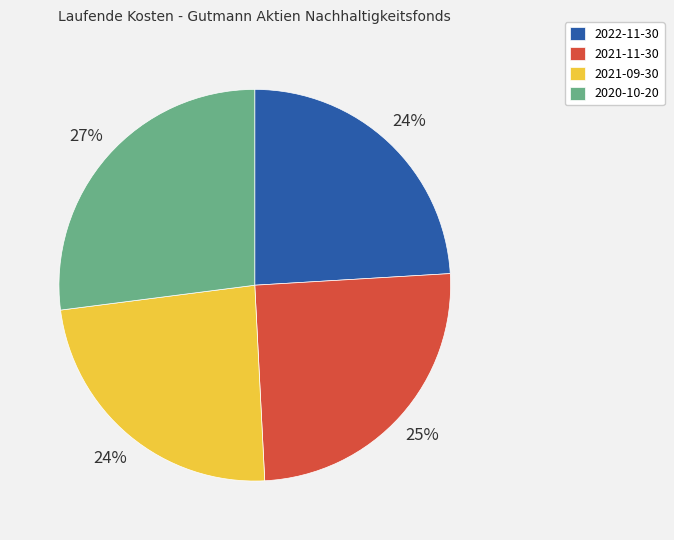

Which slice is the largest?

2020-10-20